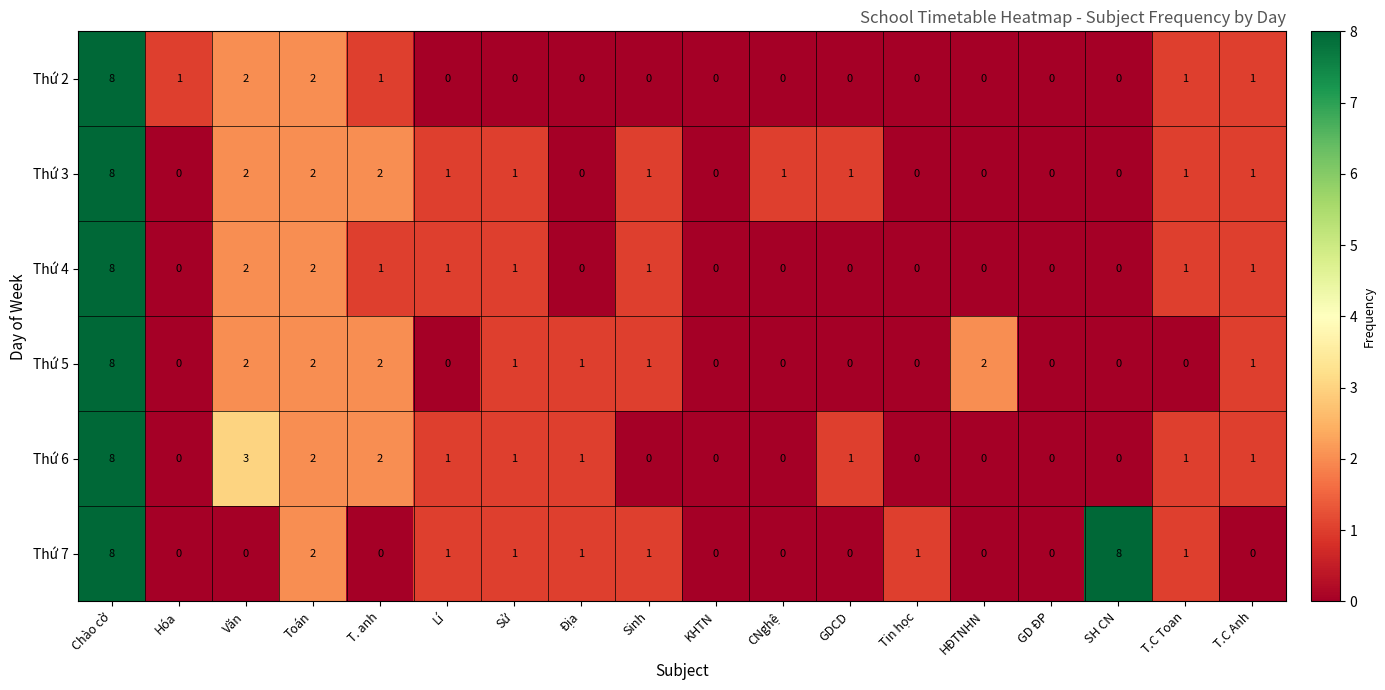

The Thứ 2 series shows 5 at Sử. True or false?

False